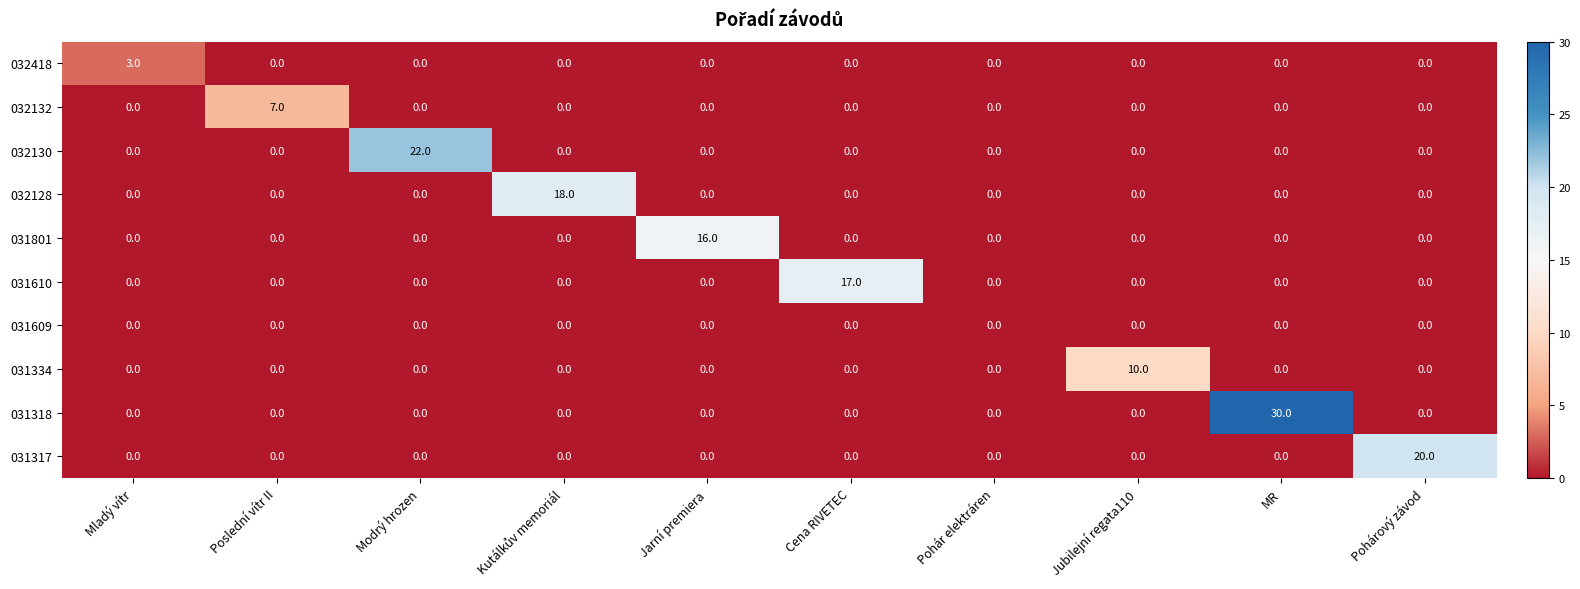

List the series in order of their peak value, highest first.

031318, 032130, 031317, 032128, 031610, 031801, 031334, 032132, 032418, 031609